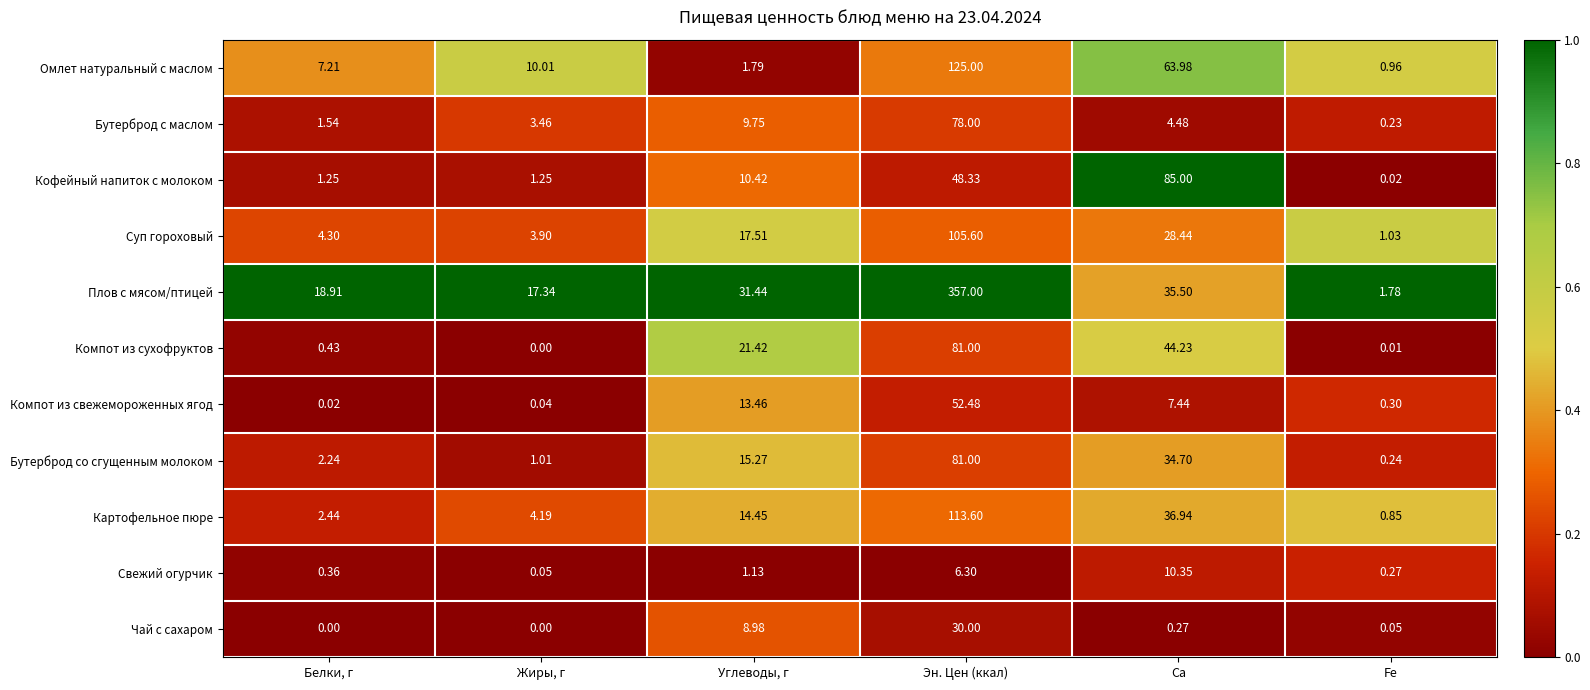

How many categories are shown in the chart?

6